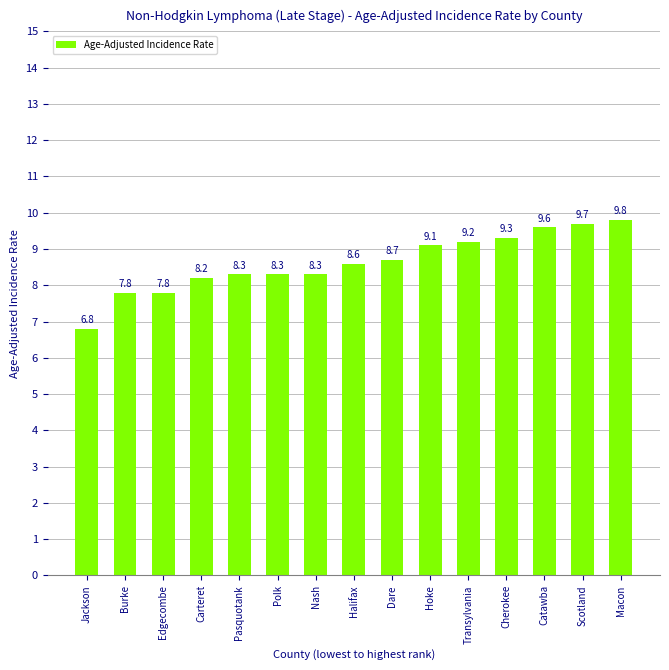

Which has a higher value, Cherokee or Carteret?

Cherokee